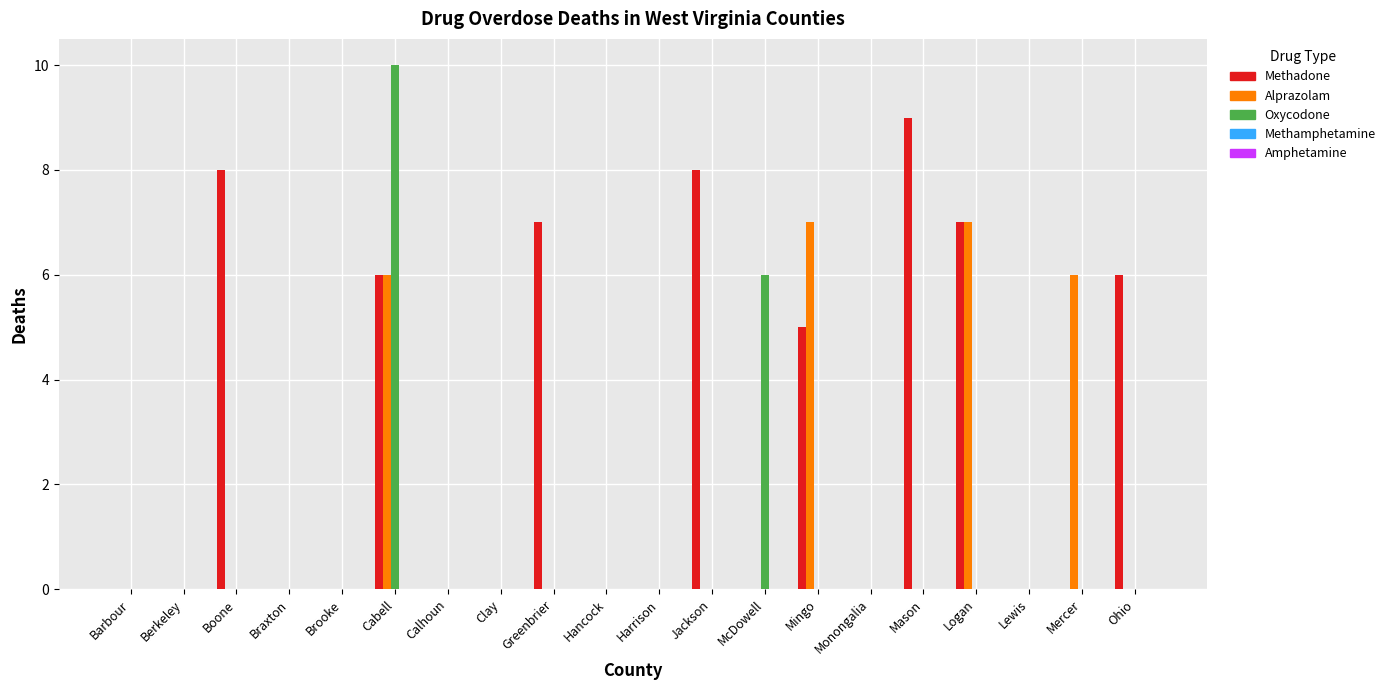

At which category is the sum across all series the highest?

Cabell